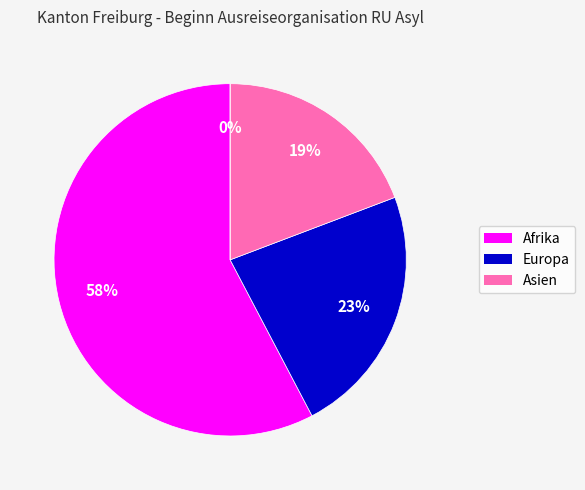

Is it true that Afrika is 51% of the pie?

False